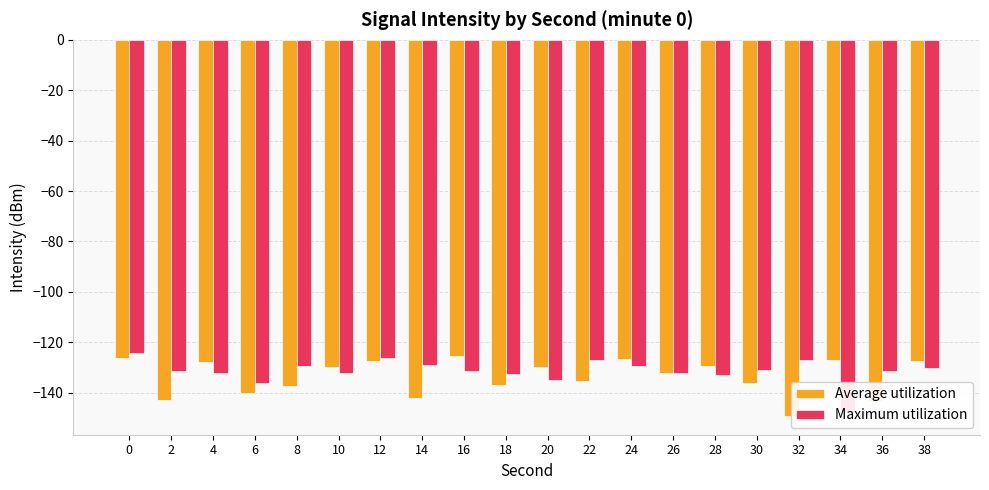

Which series has the largest total across all categories?

Maximum utilization